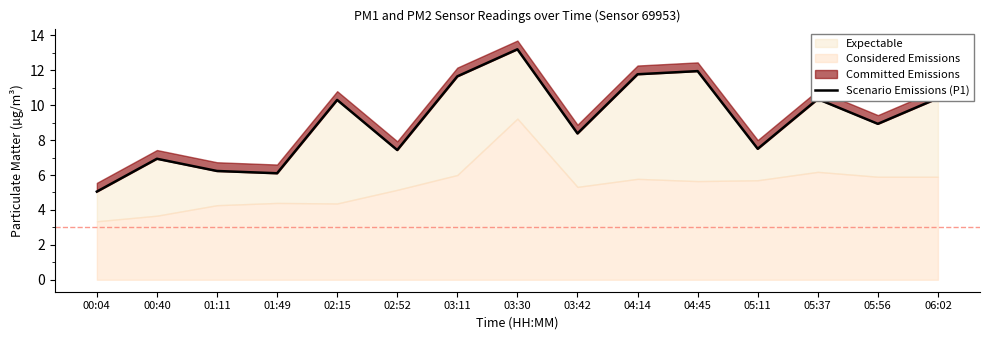

Reading left to right, extract all data points from this chart.

00:04=5.0	00:40=6.9	01:11=6.2	01:49=6.1	02:15=10.3	02:52=7.4	03:11=11.7	03:30=13.2	03:42=8.4	04:14=11.8	04:45=11.9	05:11=7.5	05:37=10.3	05:56=8.9	06:02=10.4